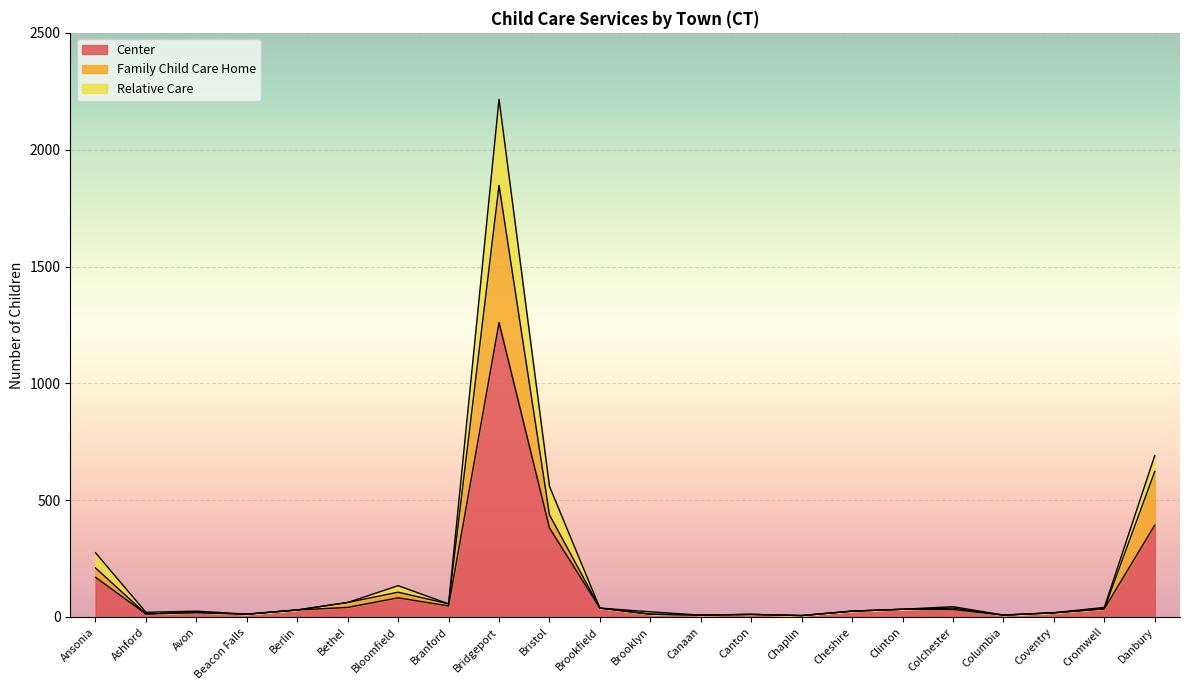

The Center series shows 381 at Bristol. True or false?

True